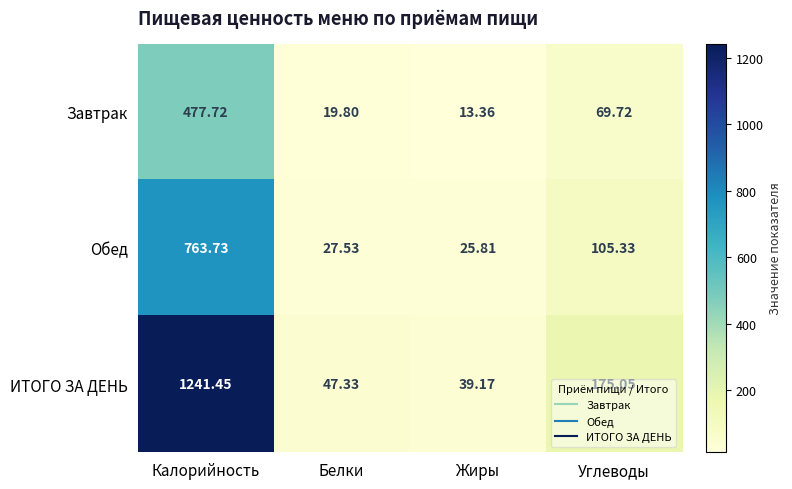

Is the value of ИТОГО ЗА ДЕНЬ at Белки greater than the value of Обед at Калорийность?

No